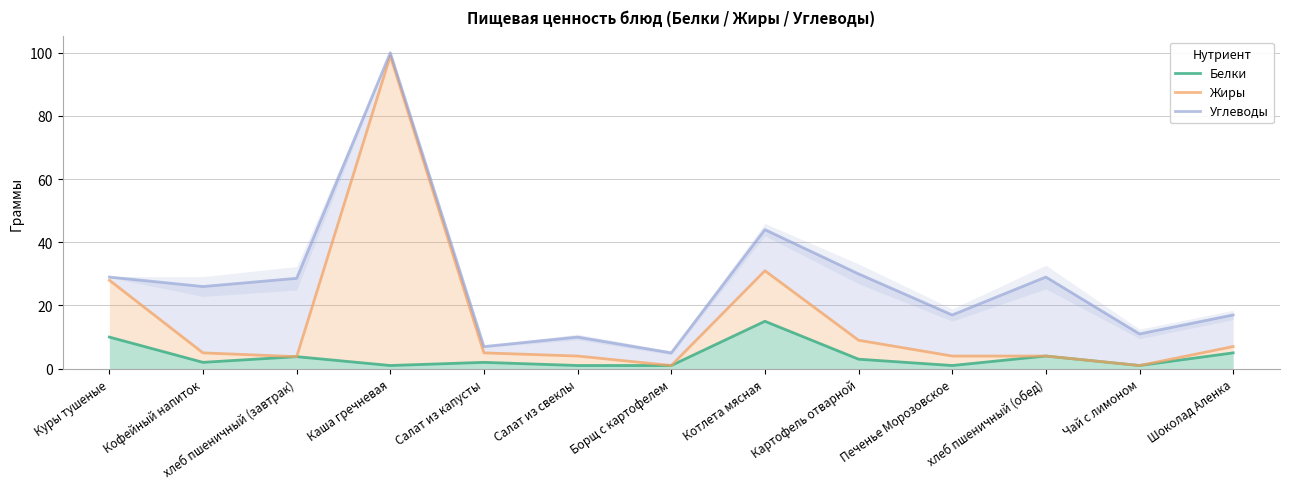

Does the chart have visible grid lines?

Yes